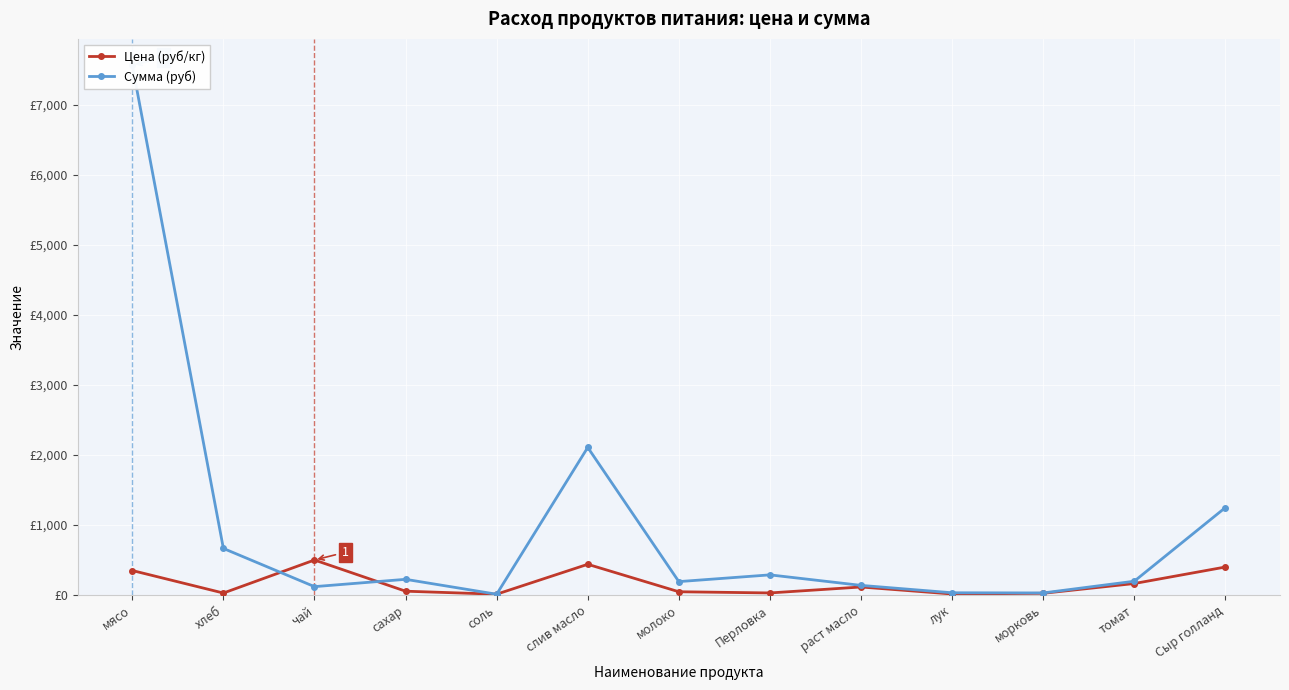

Which series changed the most between мясо and соль?

Сумма (руб)